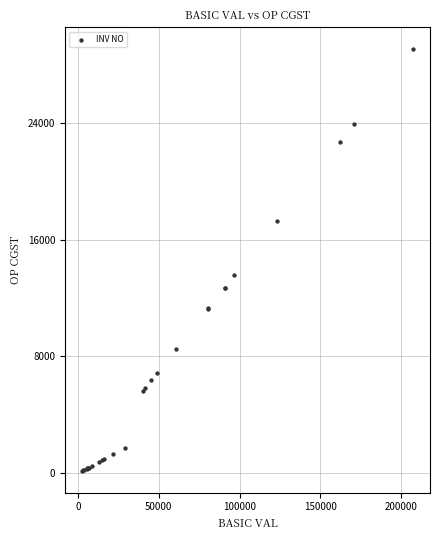

What Y value in the scatter plot is closest to 14600?

13545.8